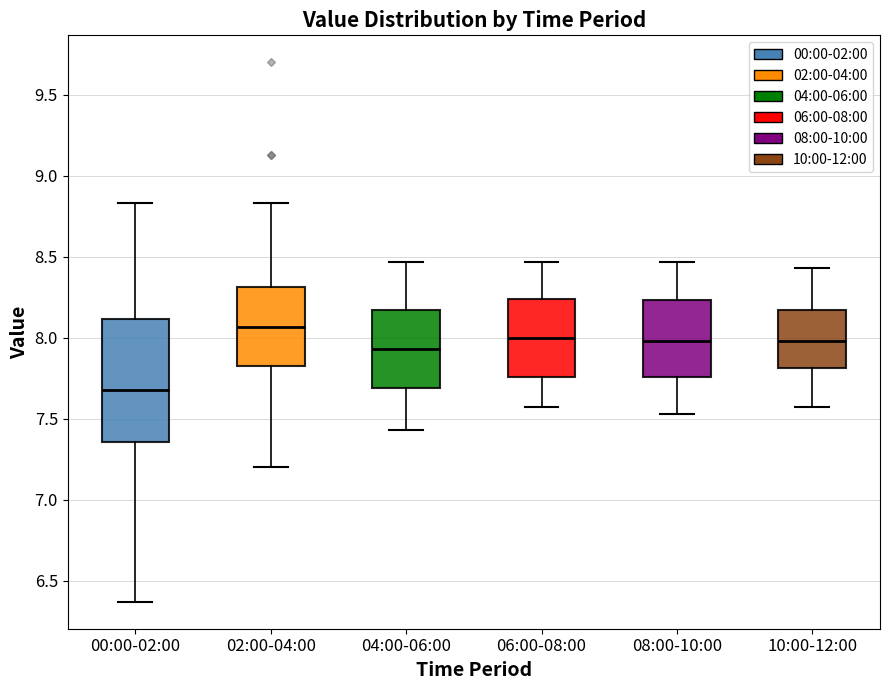

Reading left to right, read every box against the y-axis: the position of its median line, the range the box covers, and the ends of its whiskers. The values are not printed on the chart, so give them approximately, as read against the axis.

00:00-02:00: median 7.70, box 7.35 to 8.10, whiskers 6.35 to 8.85
02:00-04:00: median 8.05, box 7.80 to 8.30, whiskers 7.20 to 8.85
04:00-06:00: median 7.95, box 7.70 to 8.15, whiskers 7.45 to 8.45
06:00-08:00: median 8.00, box 7.75 to 8.25, whiskers 7.55 to 8.45
08:00-10:00: median 8.00, box 7.75 to 8.25, whiskers 7.55 to 8.45
10:00-12:00: median 8.00, box 7.80 to 8.15, whiskers 7.55 to 8.45